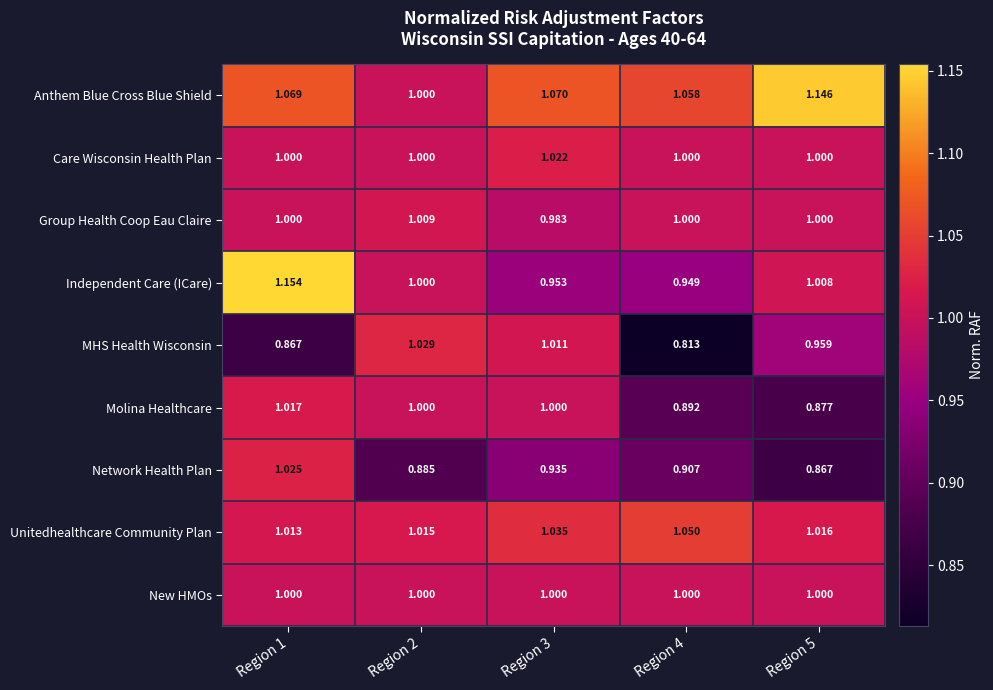

Is the value of Unitedhealthcare Community Plan at Region 3 greater than the value of New HMOs at Region 4?

Yes